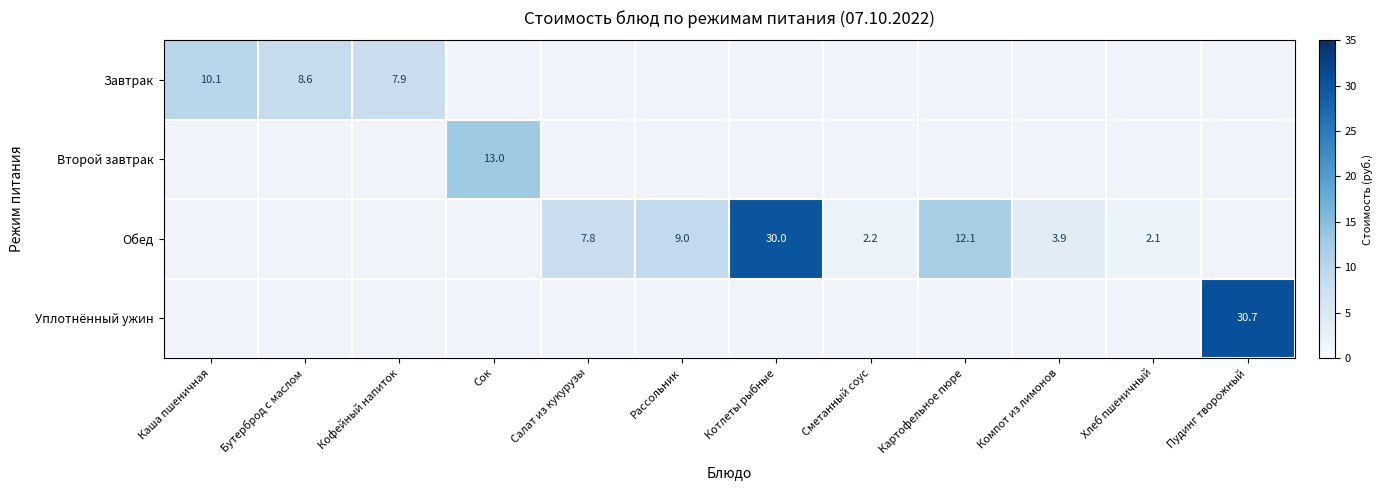

List the labels in order of Завтрак value, smallest first.

Кофейный напиток, Сок, Салат из кукурузы, Рассольник, Котлеты рыбные, Сметанный соус, Картофельное пюре, Компот из лимонов, Хлеб пшеничный, Пудинг творожный, Бутерброд с маслом, Каша пшеничная